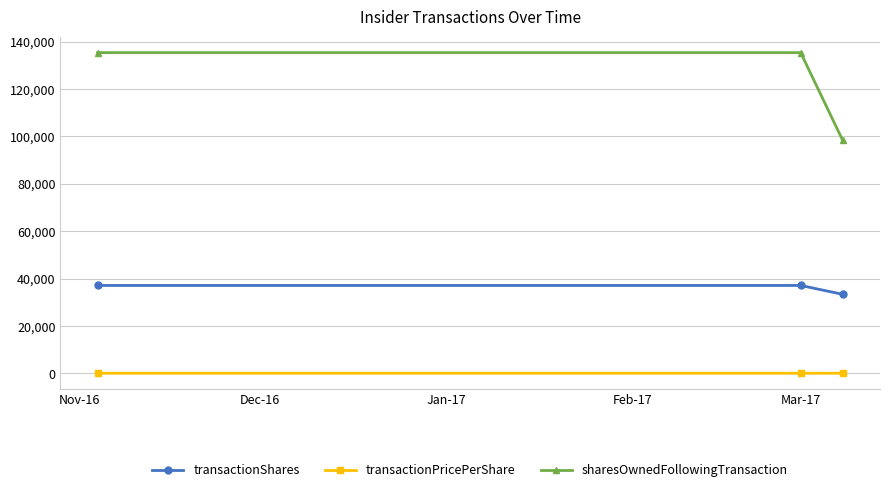

What is the average value of the transactionShares series?

35833.0